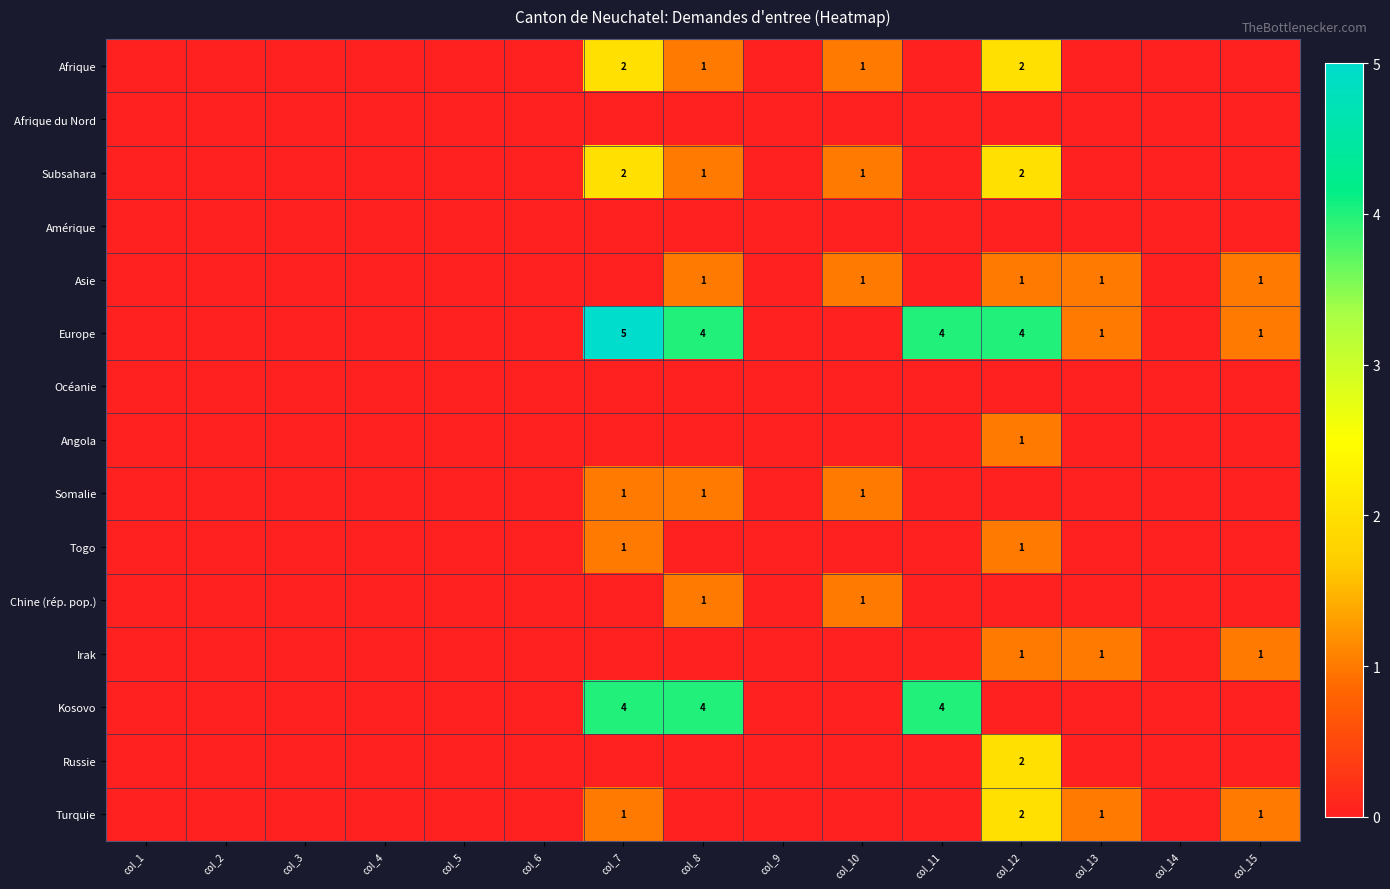

Which label corresponds to the largest value in the chart?

col_7